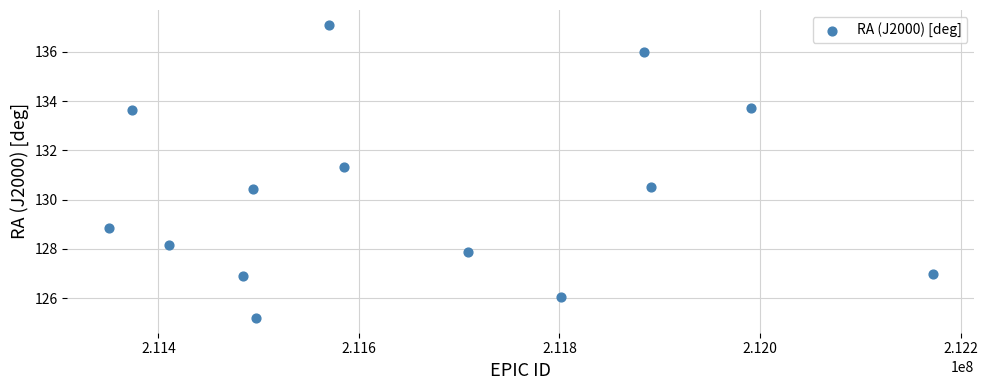

What Y value in the scatter plot is closest to 131?

131.3